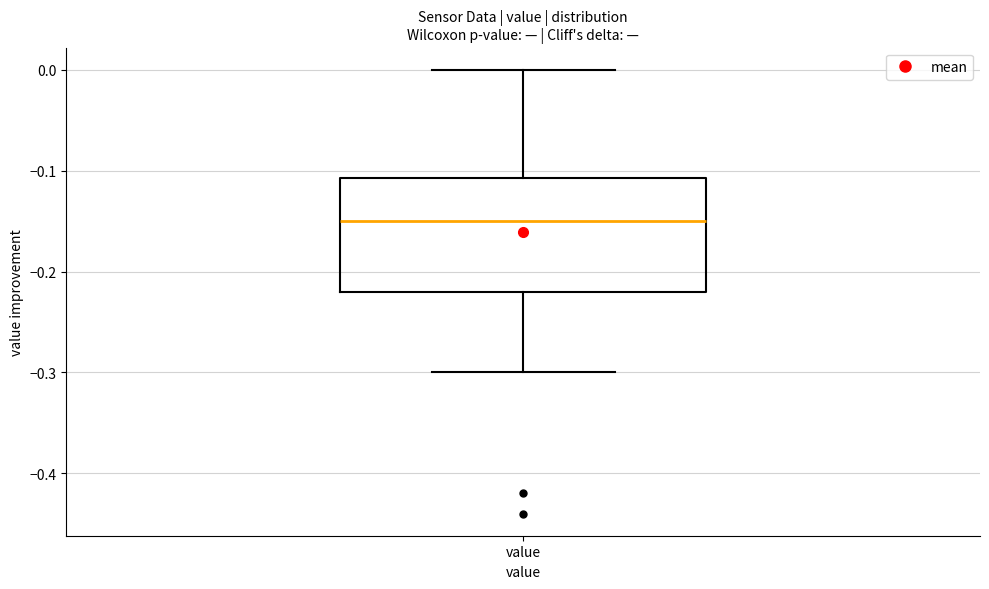

Transcribe this box plot: give where the median line is, the range the box spans, and where the two whiskers end, as read against the y-axis. The values are not printed on the chart, so give them approximately, as read against the axis.

median -0.15, box -0.22 to -0.11, whiskers -0.30 to 0.00